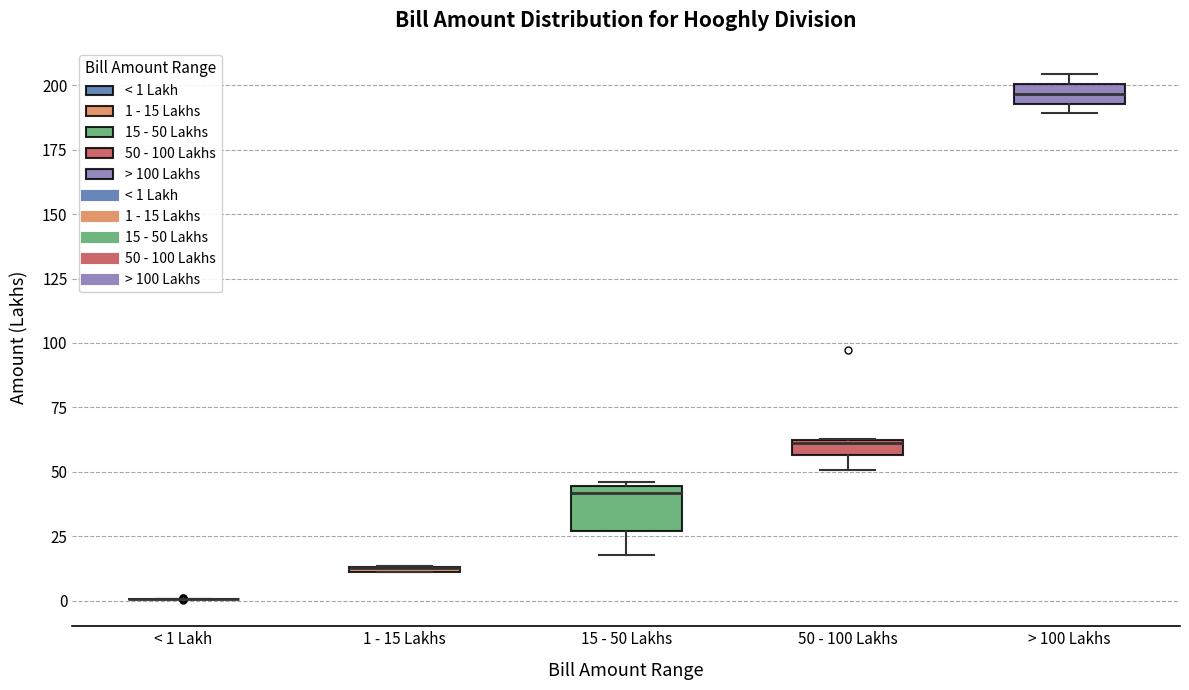

Comparing the boxes themselves (not the whiskers), which one is the tallest?

15 - 50 Lakhs